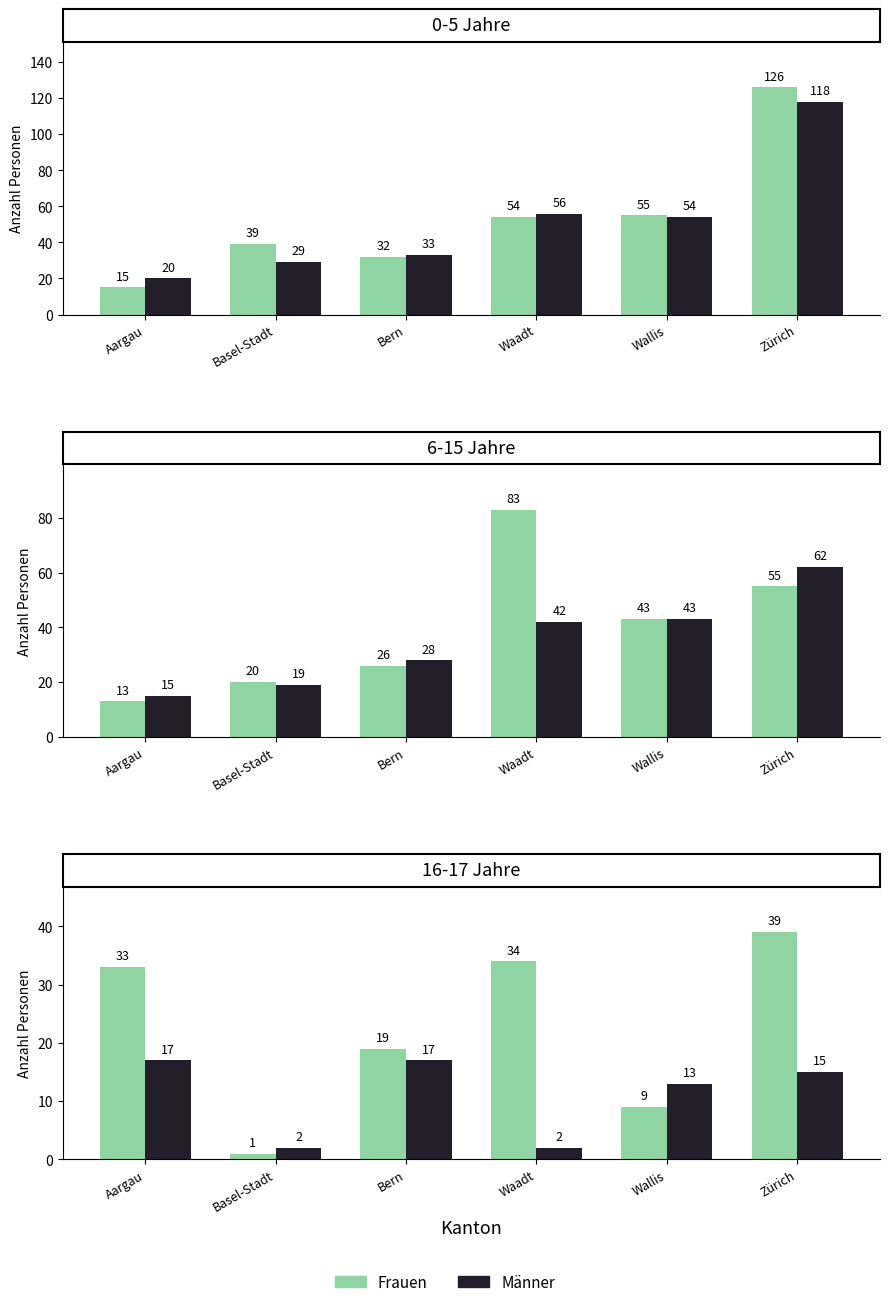

What is the difference between the highest and lowest values at Wallis?

46